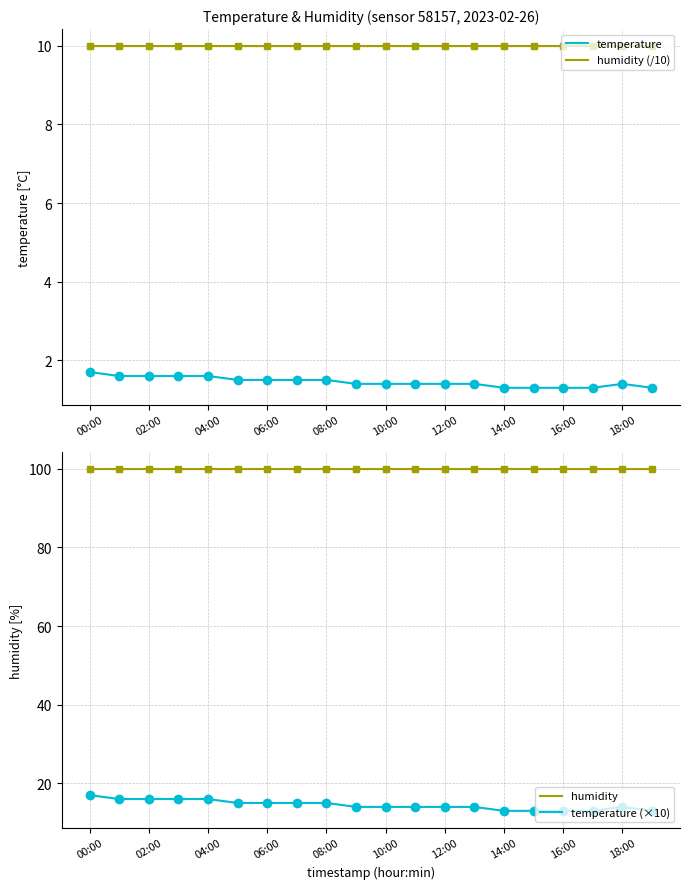

Rank the series by their maximum value, from highest to lowest.

humidity, temperature (×10), humidity (/10), temperature